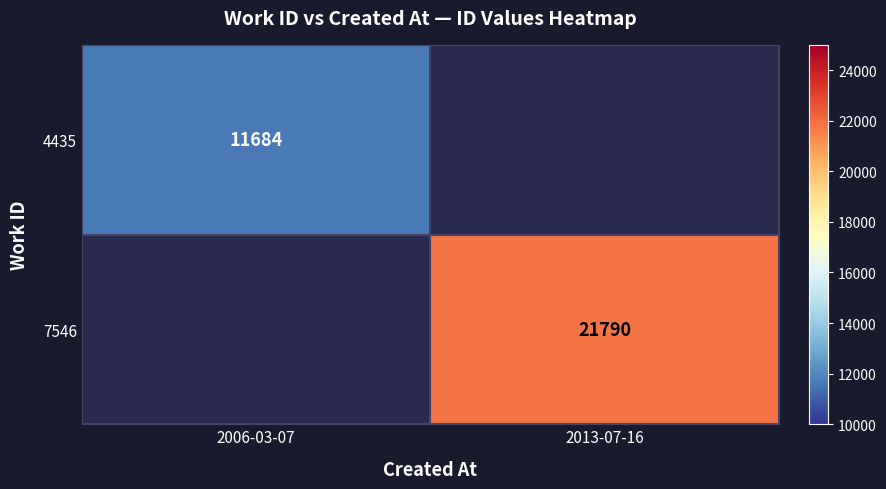

Is it true that 4435 equals 11684 at 2006-03-07?

True